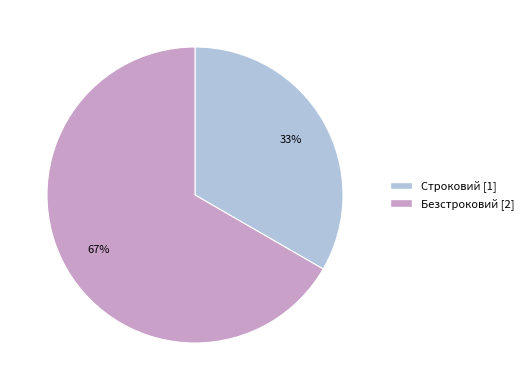

What percentage is the Строковий slice, to the nearest percent?

33%